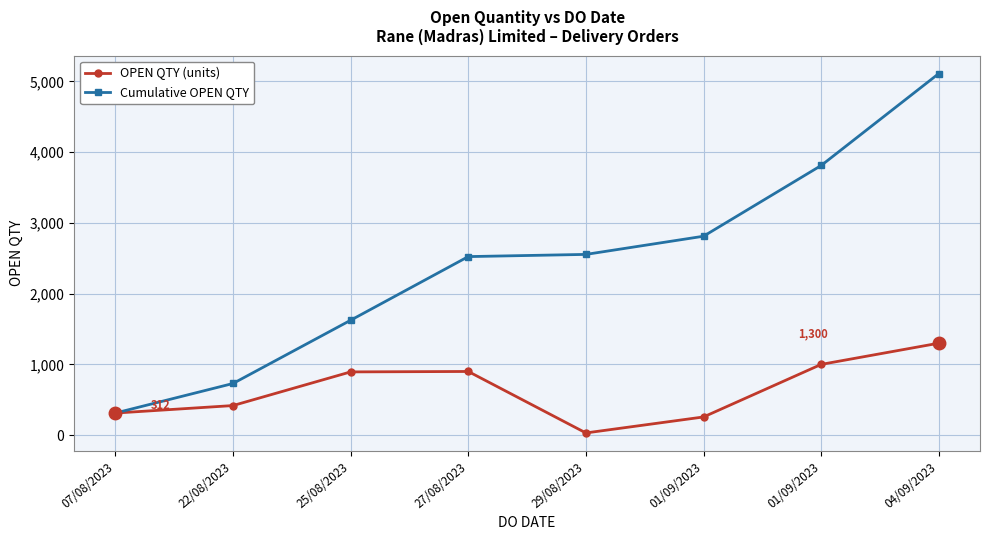

What are all the series names shown in the legend?

OPEN QTY (units), Cumulative OPEN QTY